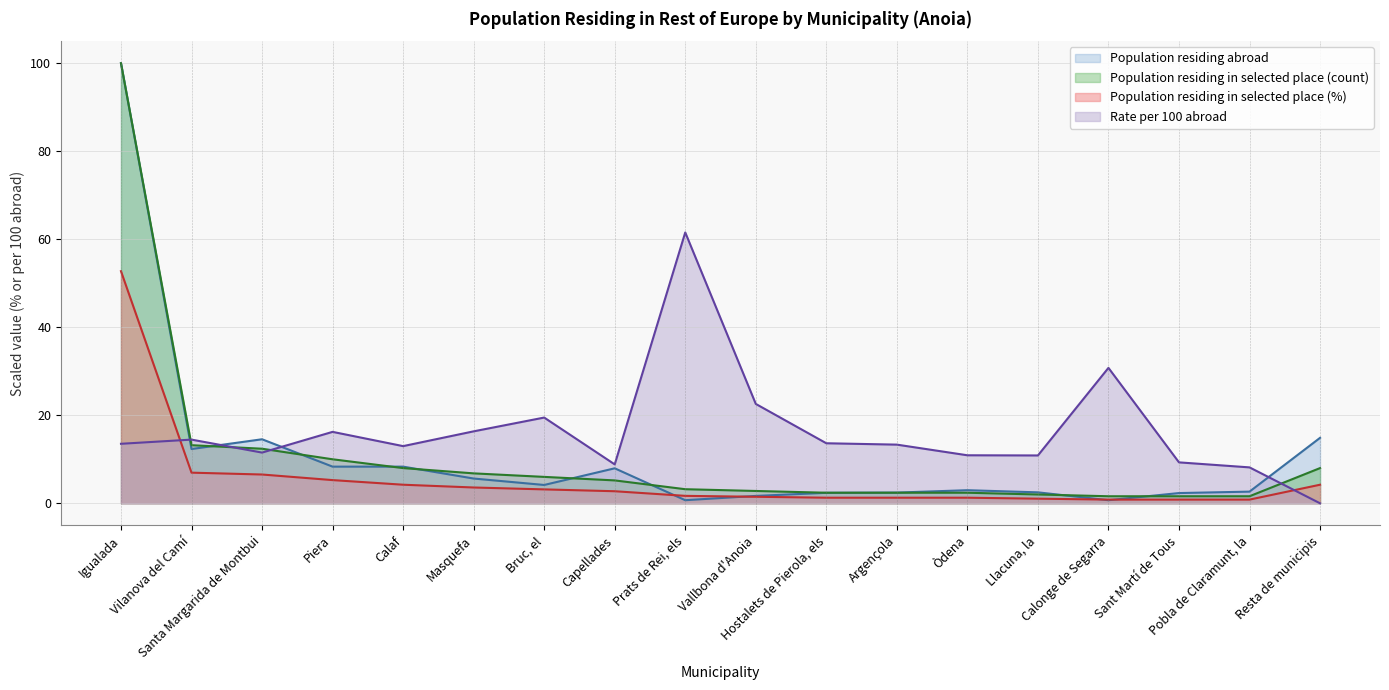

What is the maximum value for Population residing abroad?

100.0